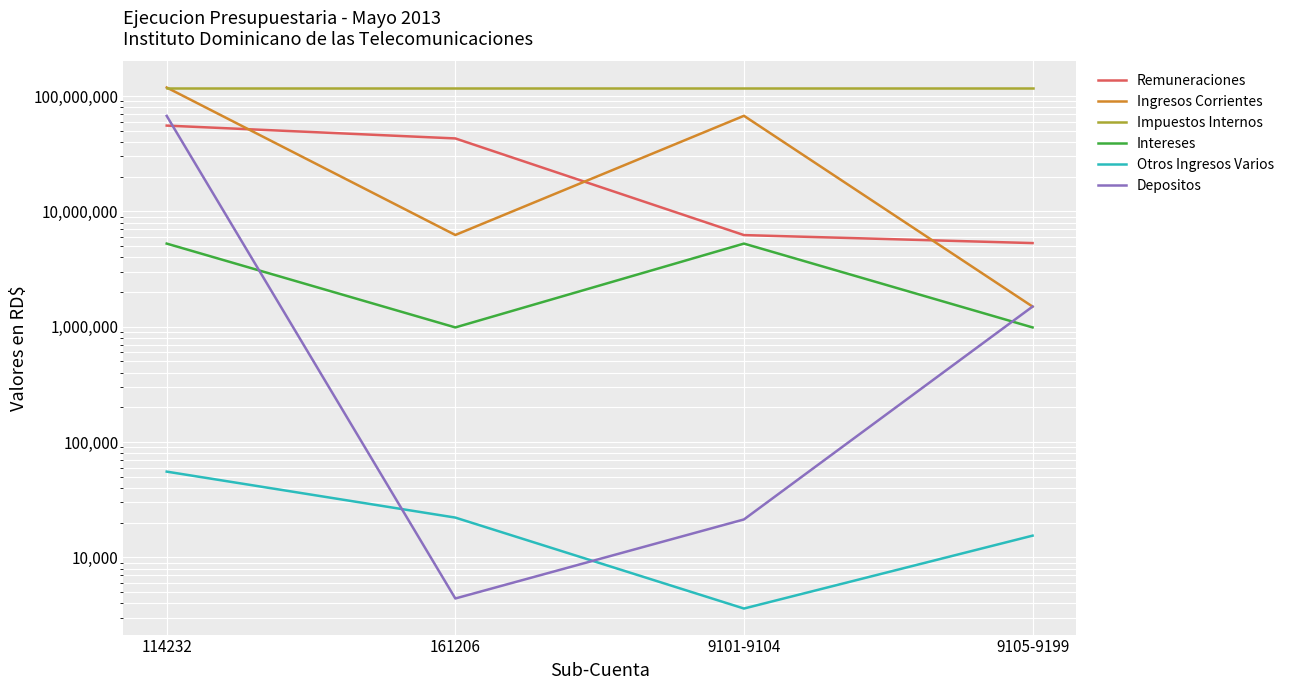

The value of Remuneraciones at 114232 is 55496462.8. True or false?

True